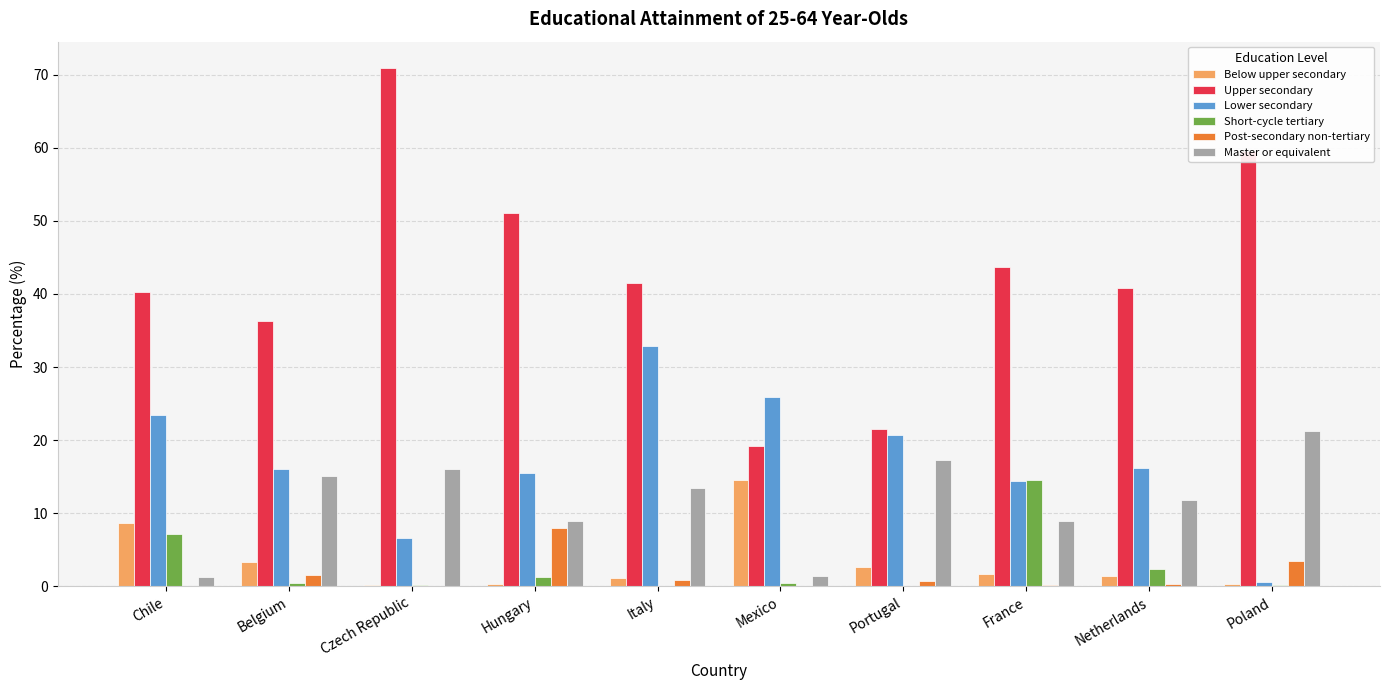

What are all the series names shown in the legend?

Below upper secondary, Upper secondary, Lower secondary, Short-cycle tertiary, Post-secondary non-tertiary, Master or equivalent